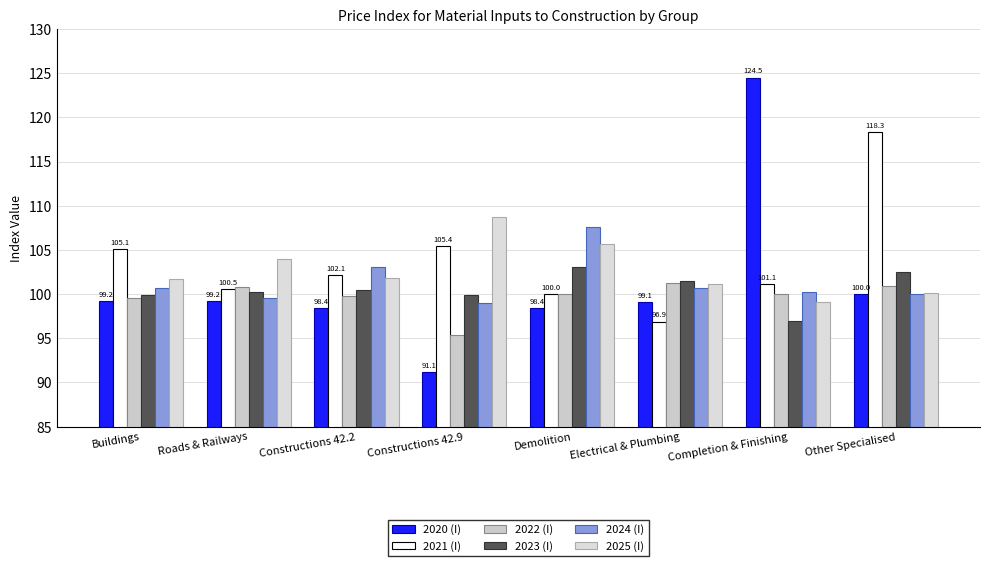

Which series has the largest total across all categories?

2021 (I)